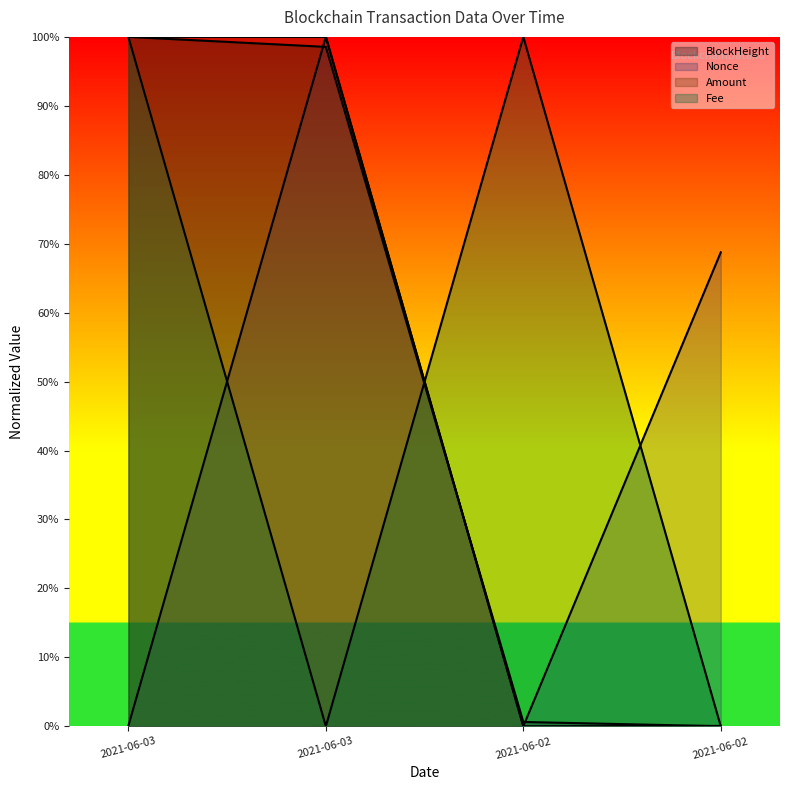

The value of Fee at 2021-06-03 is 0.5. True or false?

False